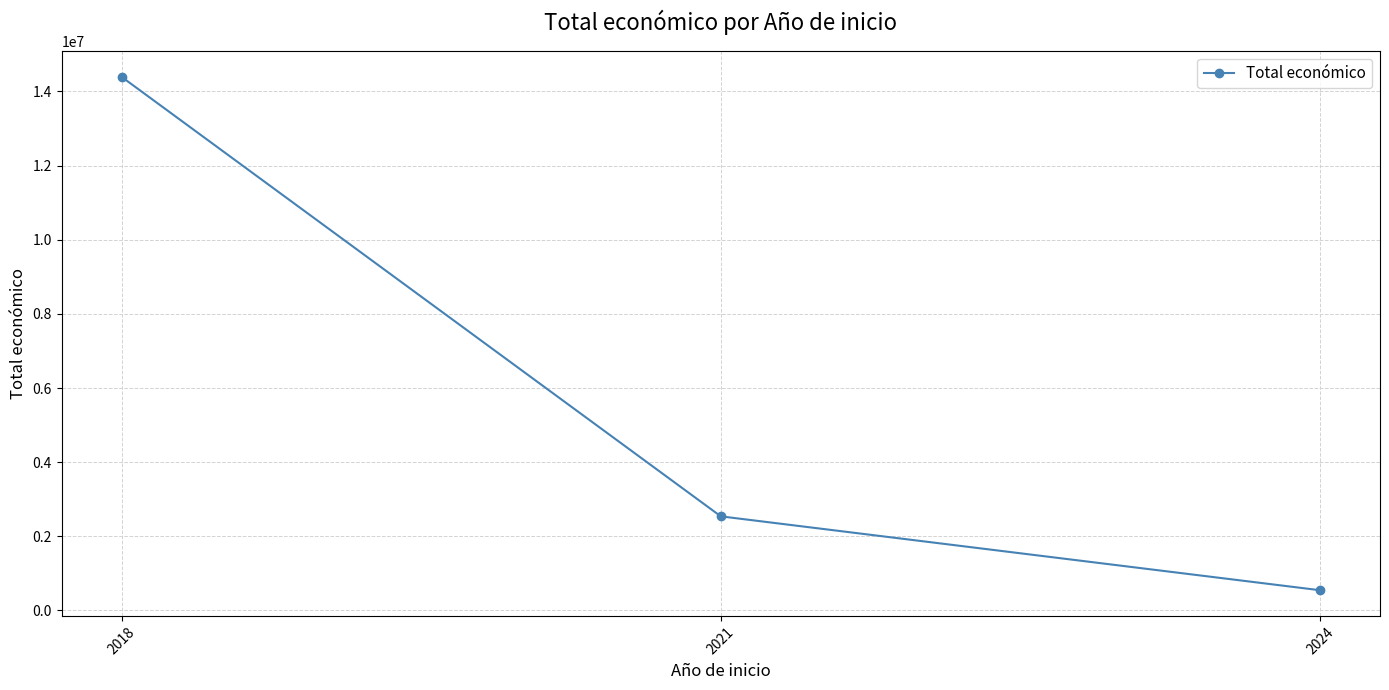

Reading left to right, transcribe all the data shown in this chart.

2018=14392965	2021=2537921	2024=544746